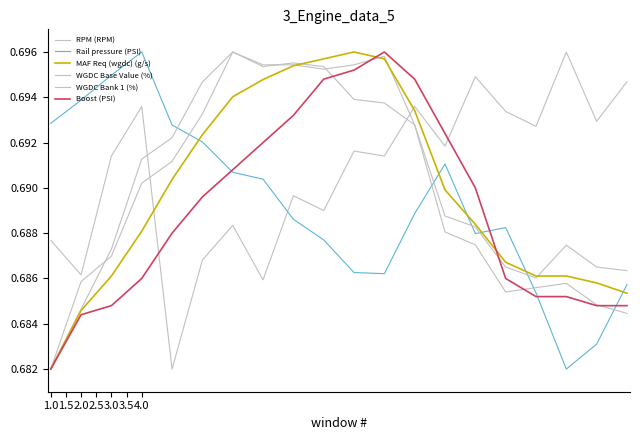

Does the chart have visible grid lines?

No